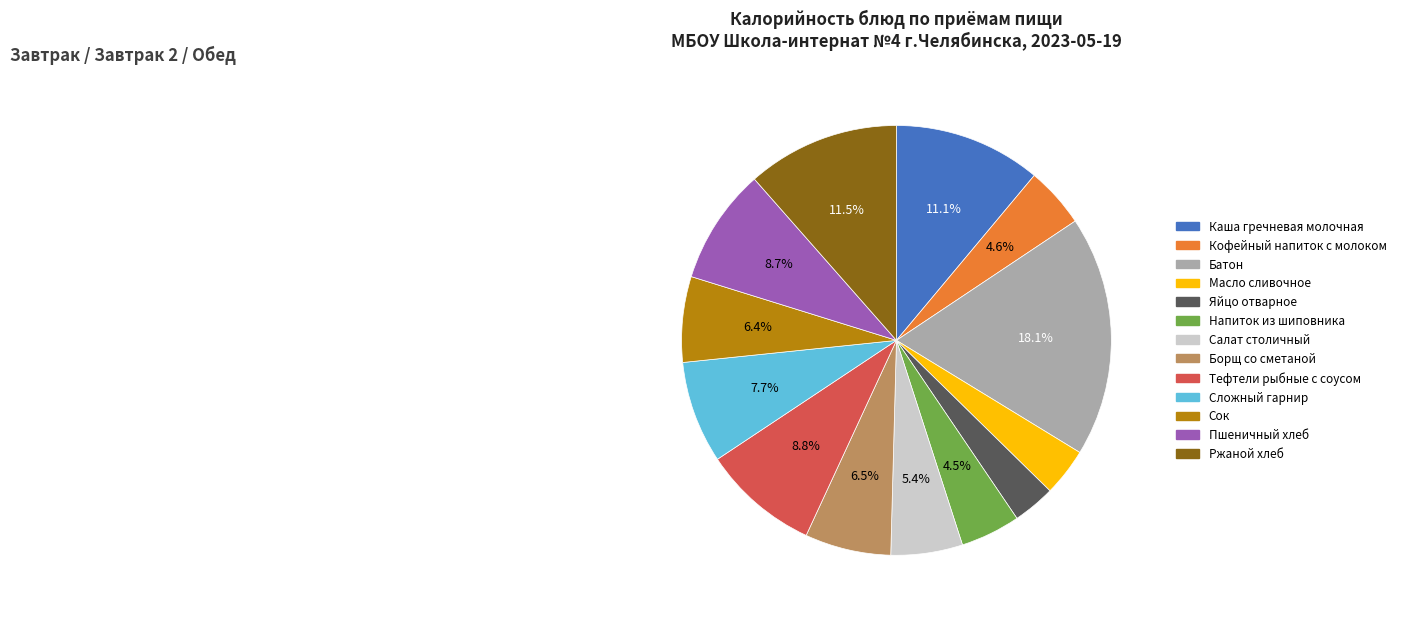

Is it true that Тефтели рыбные с соусом is 9% of the pie?

True